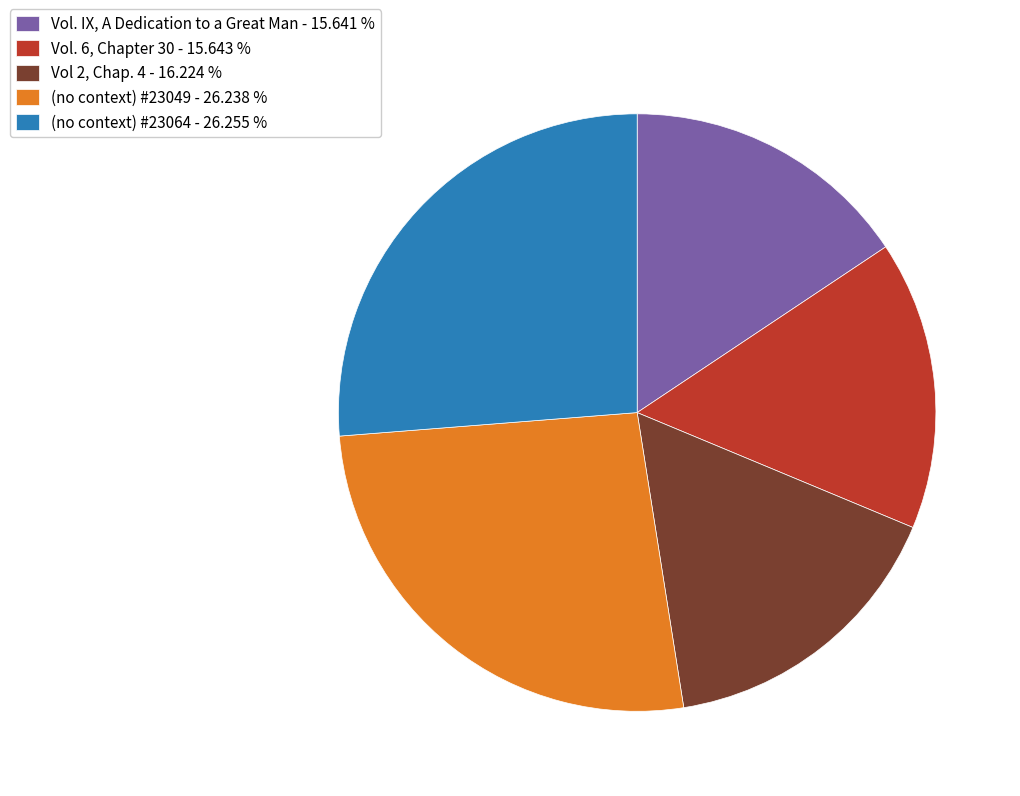

Is there any slice that represents more than half of the pie?

No